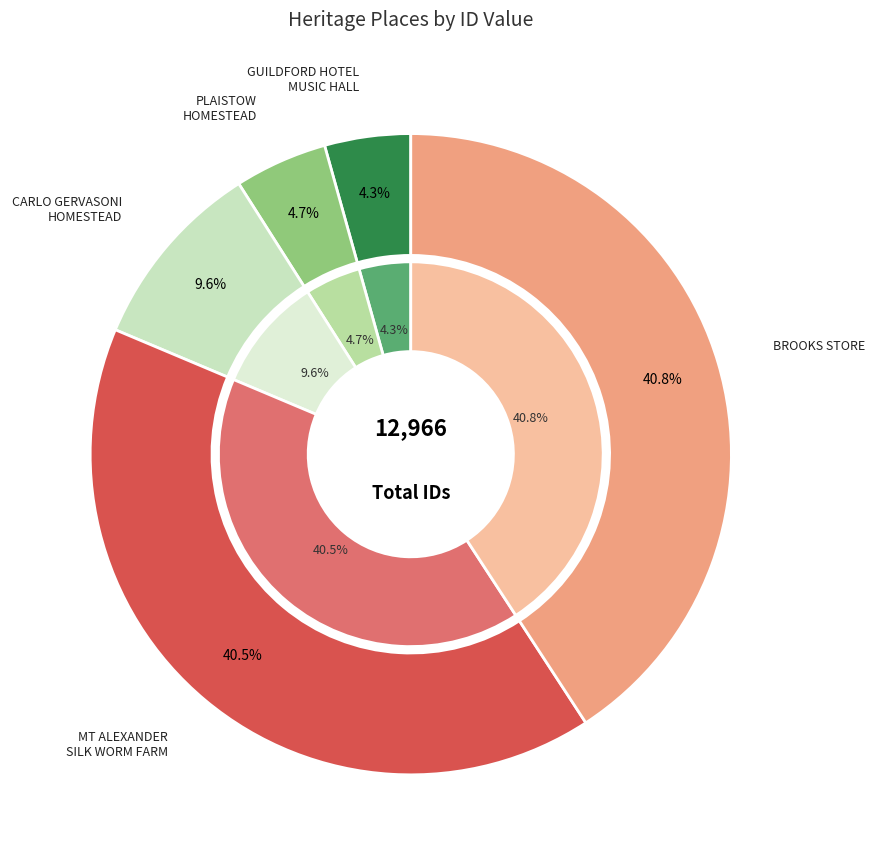

What portion of the pie excludes GUILDFORD HOTEL MUSIC HALL AND STABLES?

95.7%